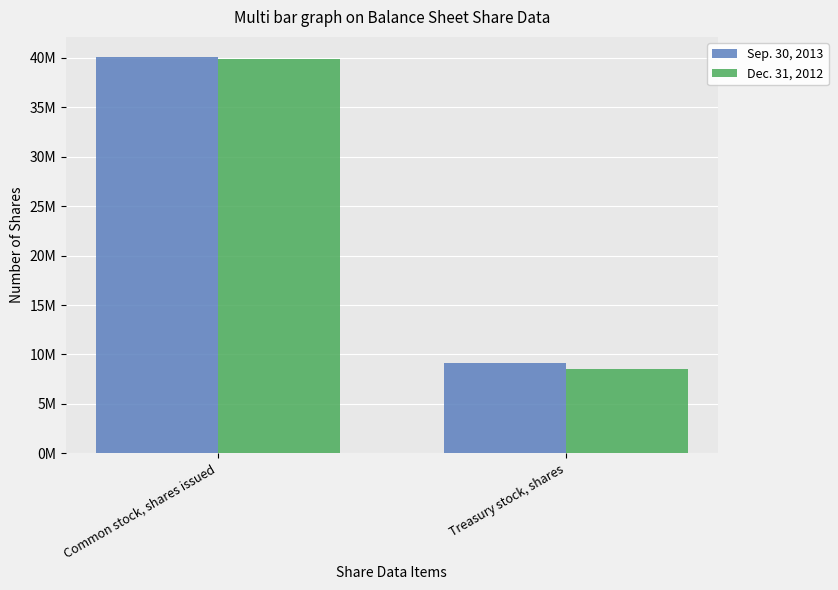

What is the difference between the maximum and minimum values in the Sep. 30, 2013 series?

30970126